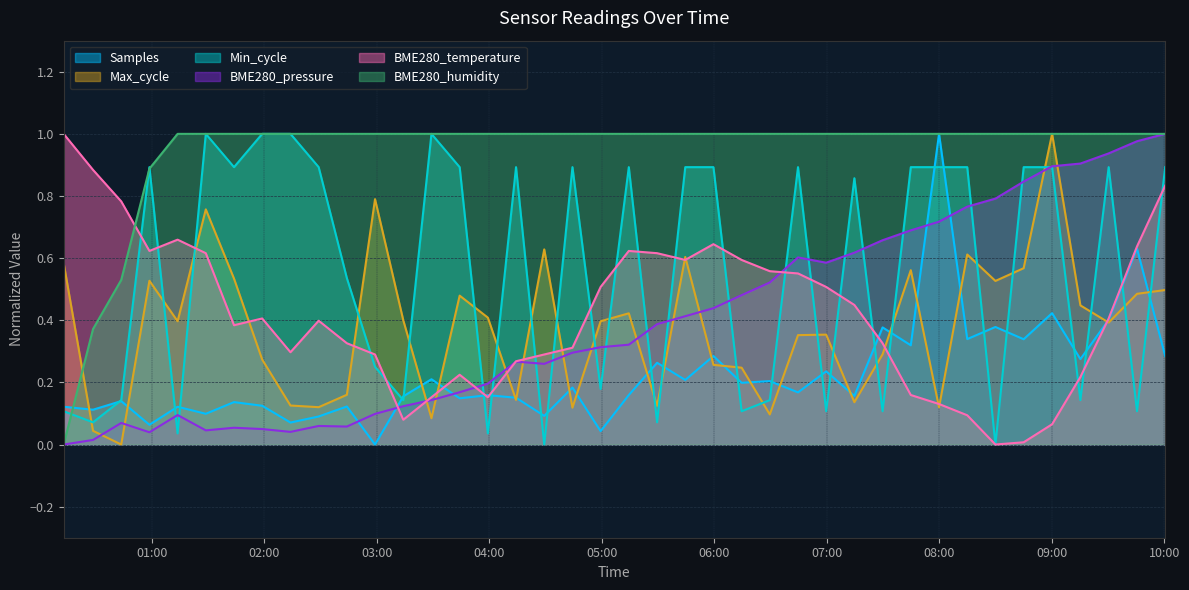

Which series has the largest total across all categories?

BME280_humidity